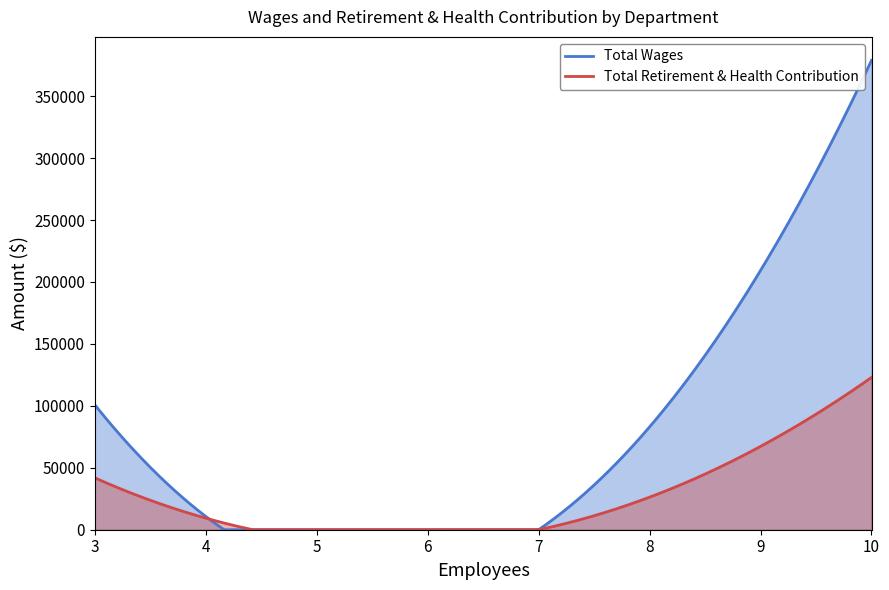

Does the chart display data point markers on the line(s)?

No